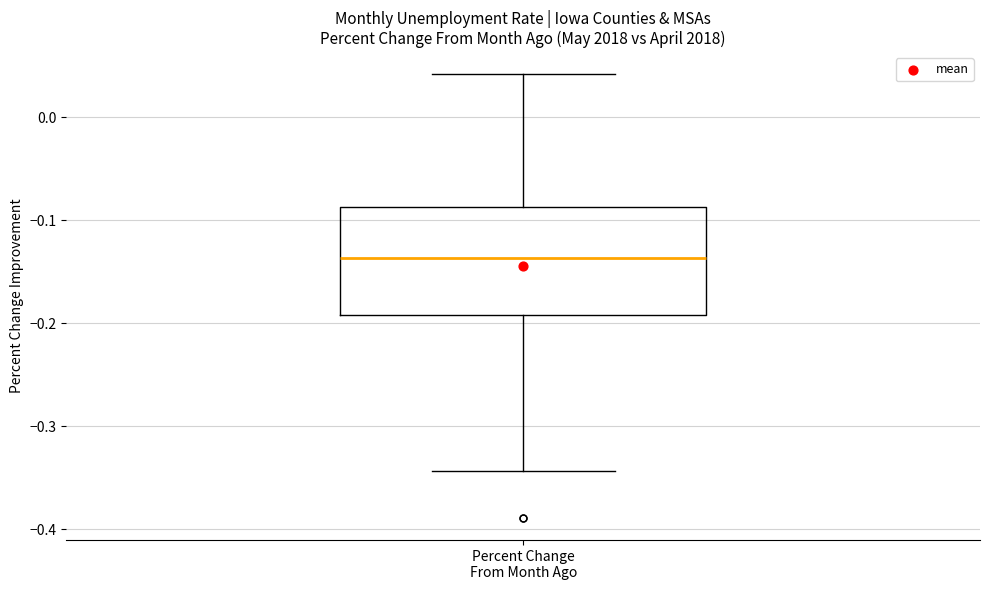

Read this box plot against the y-axis: the position of the median line, the range covered by the box, and the ends of both whiskers. The values are not printed on the chart, so give them approximately, as read against the axis.

median -0.14, box -0.19 to -0.09, whiskers -0.34 to 0.04